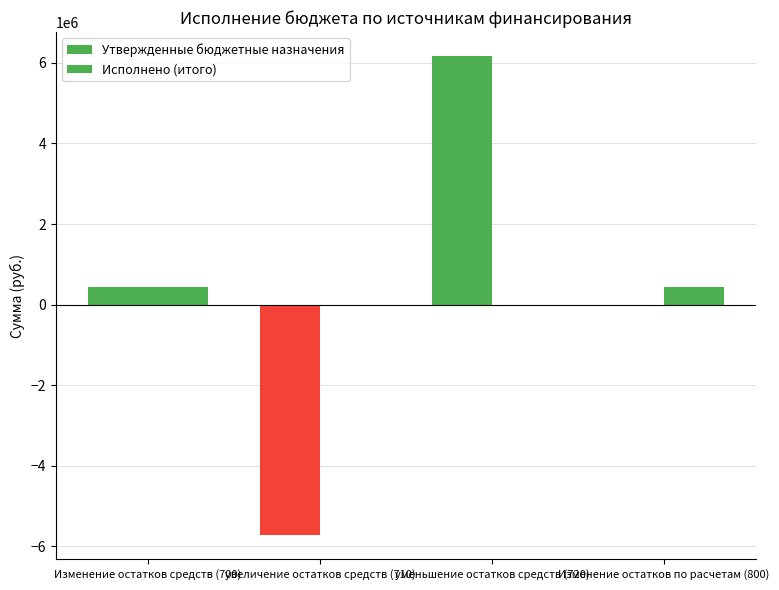

Is the value of Исполнено (итого) at Изменение остатков средств (700) greater than the value of Утвержденные бюджетные назначения at увеличение остатков средств (710)?

Yes